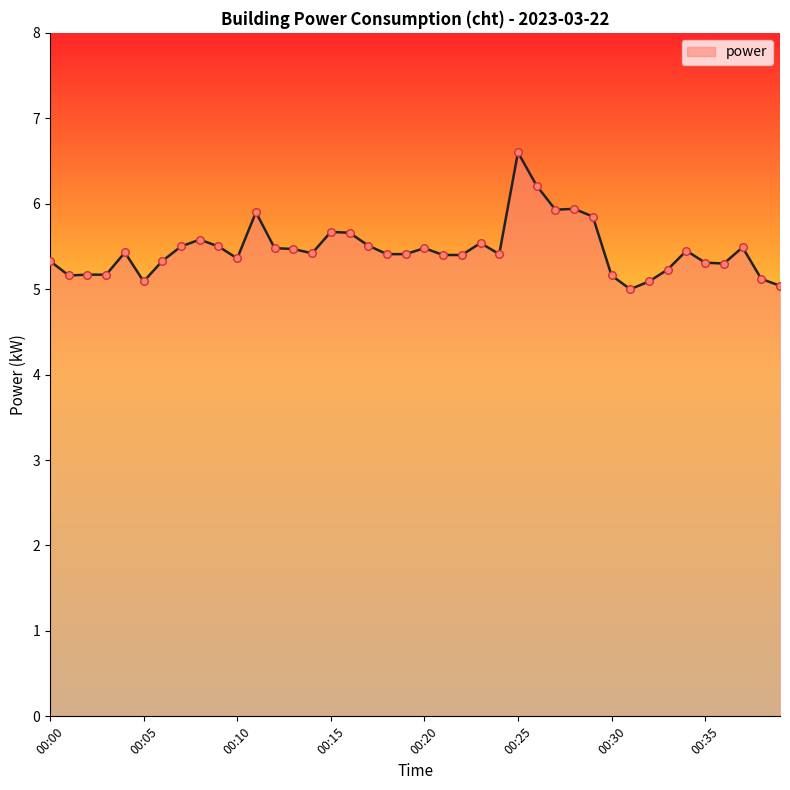

What is the difference between the maximum and minimum values?

1.6